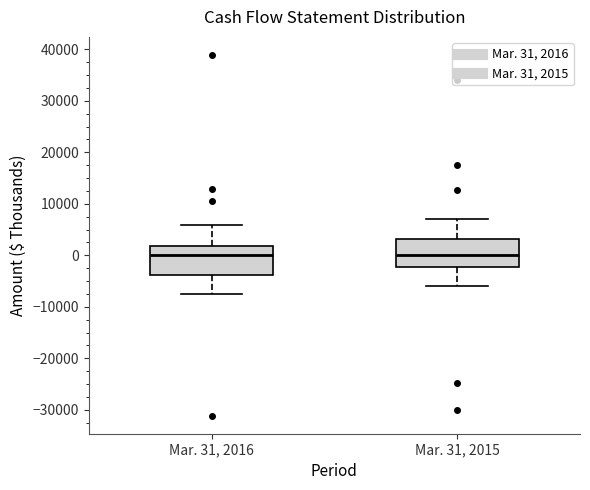

Reading left to right, transcribe this box plot: for each box, give where its median line is, the range the box spans, and where its two whiskers end, as read against the y-axis. The values are not printed on the chart, so give them approximately, as read against the axis.

Mar. 31, 2016: median 0, box -4000 to 2000, whiskers -8000 to 6000
Mar. 31, 2015: median 0, box -2000 to 3000, whiskers -6000 to 7000